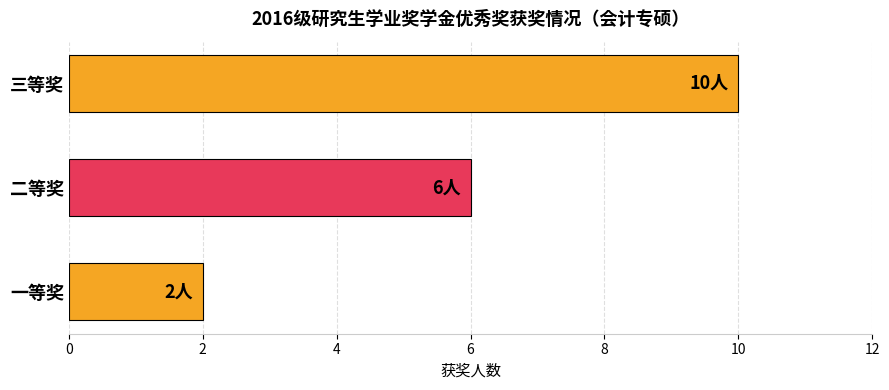

What is the average value?

6